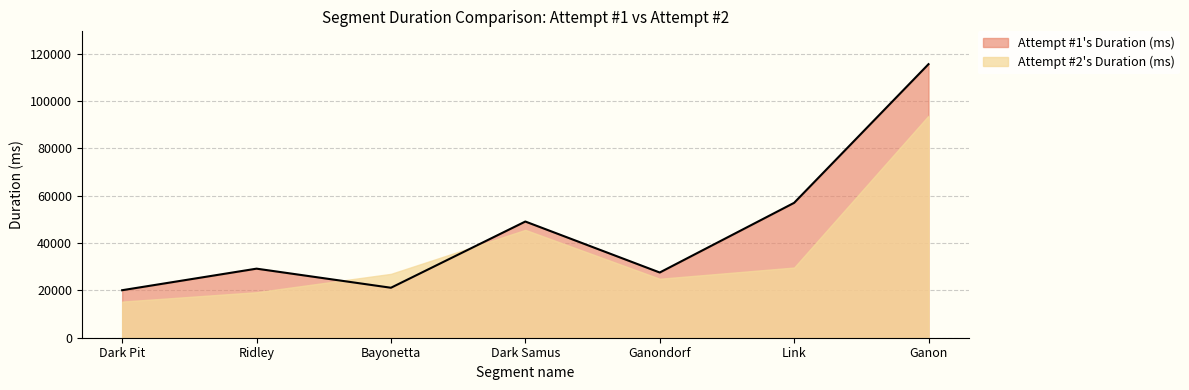

At which category does the data reach its first local valley?

Bayonetta